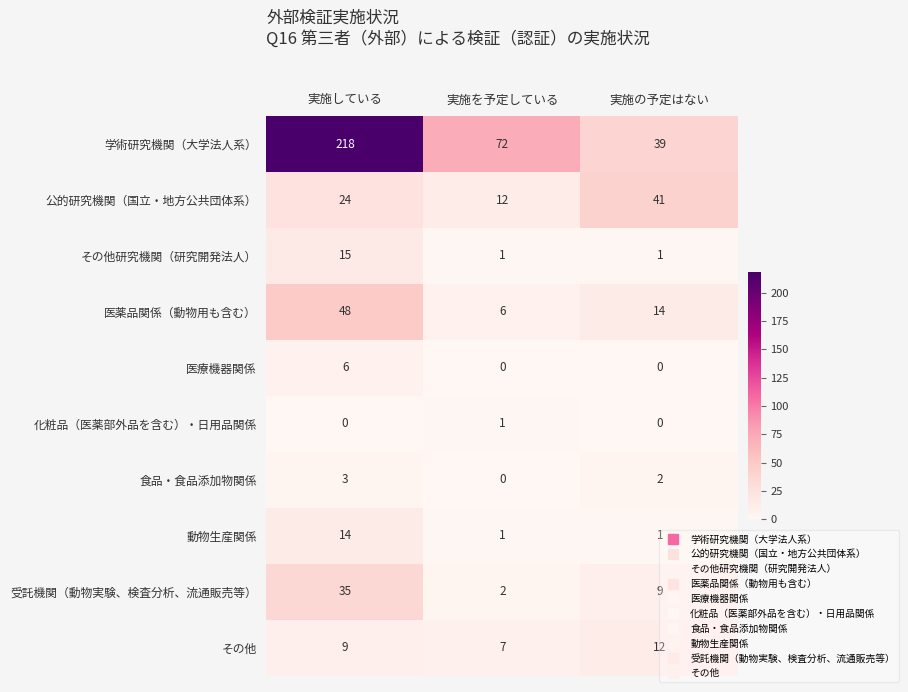

What is the total value across all series at 実施している?

372